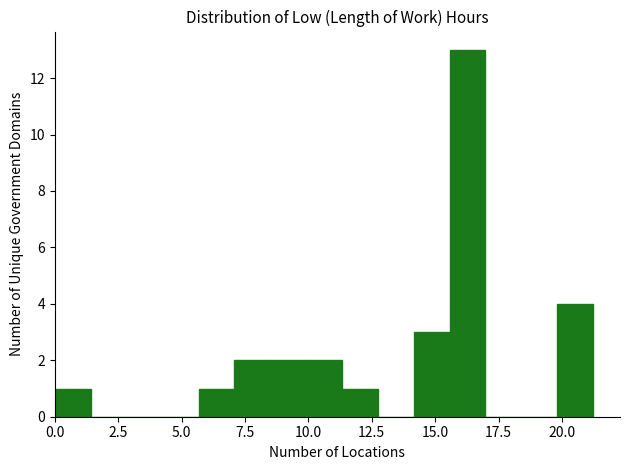

Read against the x-axis, roughly where is the centre of the tallest bar?

16.5